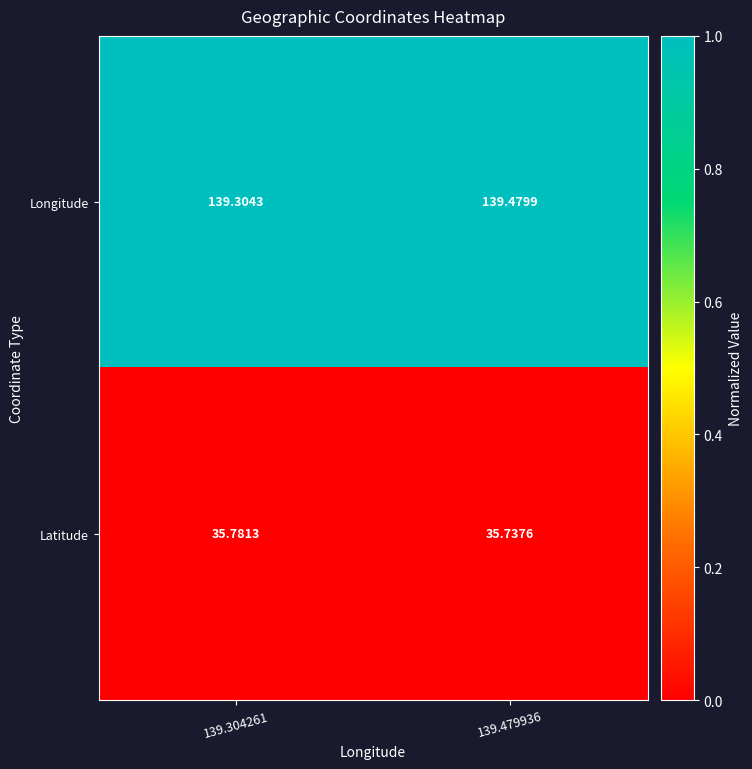

What is the spread (max minus min) of values at 139.479936?

103.7